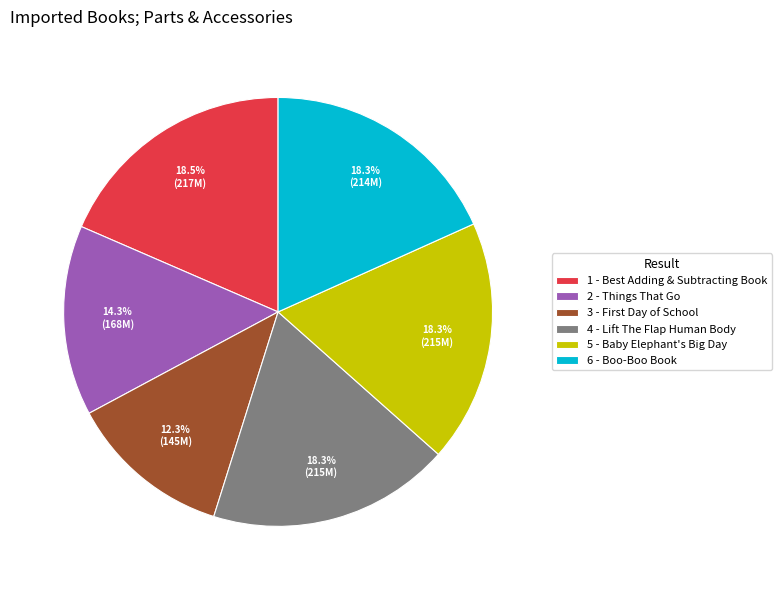

Count the number of slices in the pie.

6